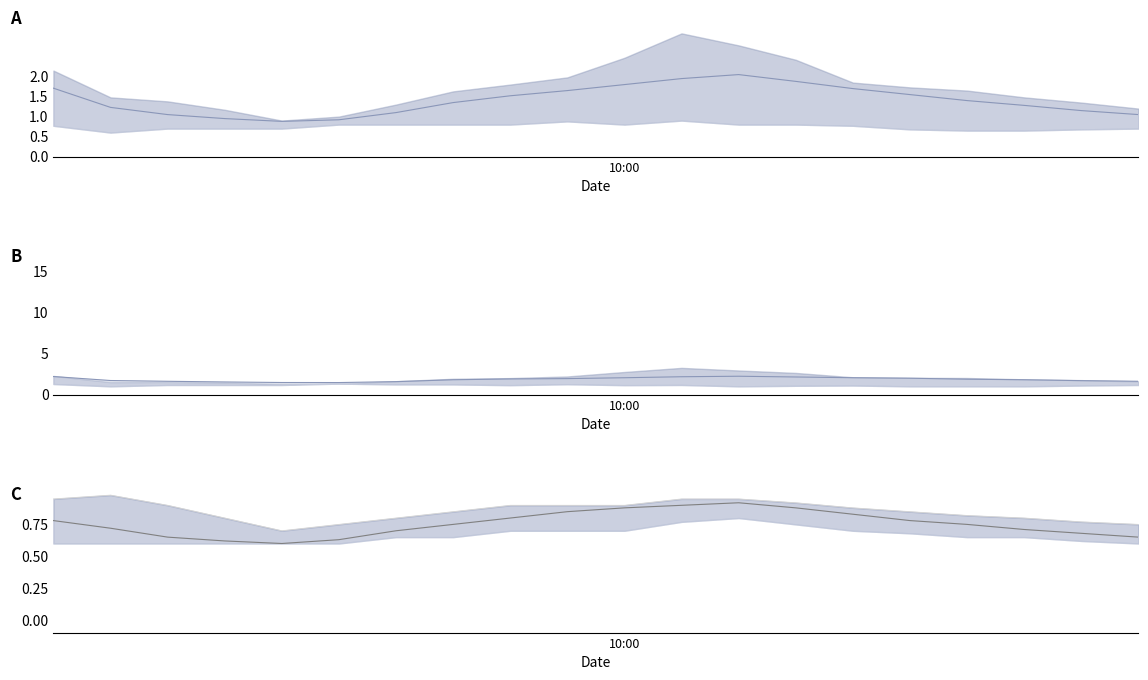

Reading left to right, extract all data points from this chart.

P1 mean line: 1.7	1.2	1.1	0.9	0.9	0.9	1.1	1.4	1.5	1.6	1.8	1.9	2.0	1.9	1.7	1.6	1.4	1.3	1.1	1.1
Ratio mean line: 2.2	1.7	1.6	1.5	1.5	1.5	1.6	1.8	1.9	1.9	2.0	2.2	2.2	2.1	2.0	2.0	1.9	1.8	1.7	1.6
P2 mean line: 0.8	0.7	0.7	0.6	0.6	0.6	0.7	0.8	0.8	0.8	0.9	0.9	0.9	0.9	0.8	0.8	0.8	0.7	0.7	0.7
P2 upper line: 0.9	1.0	0.9	0.8	0.7	0.8	0.8	0.8	0.9	0.9	0.9	0.9	0.9	0.9	0.9	0.8	0.8	0.8	0.8	0.8